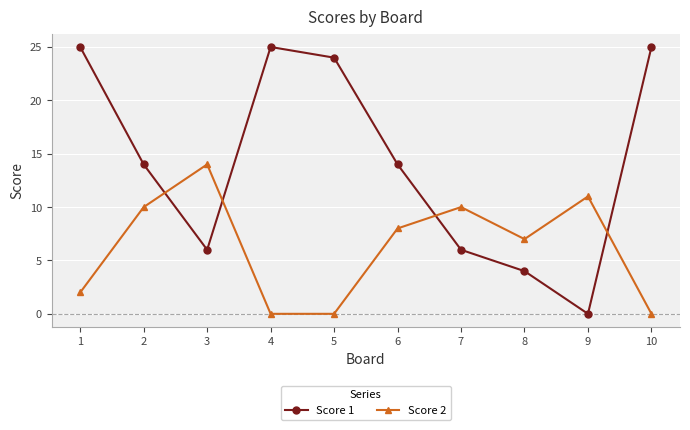

How many values in Score 1 are above zero?

9